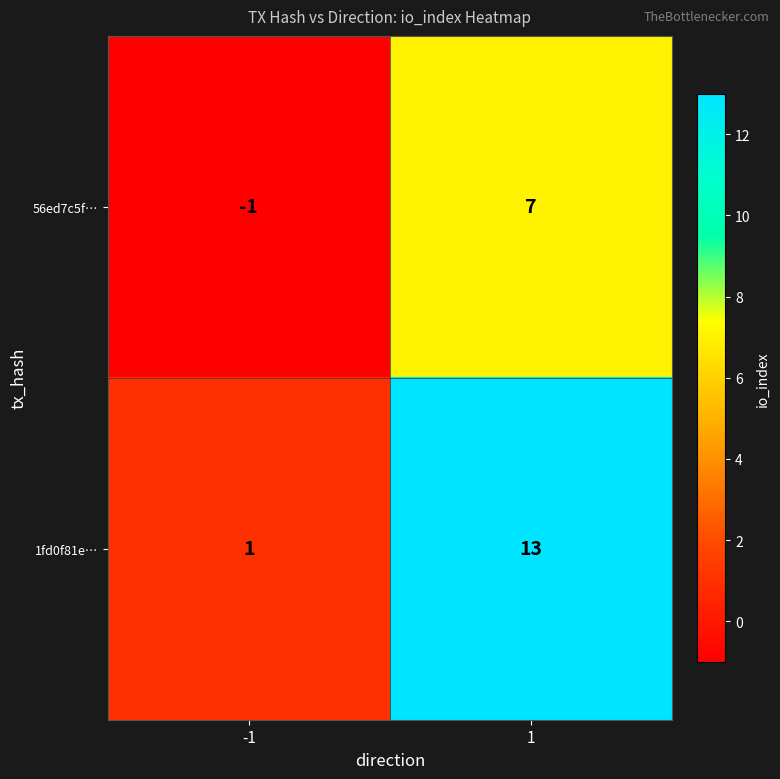

Rank the series by their average value, from highest to lowest.

1fd0f81e…, 56ed7c5f…